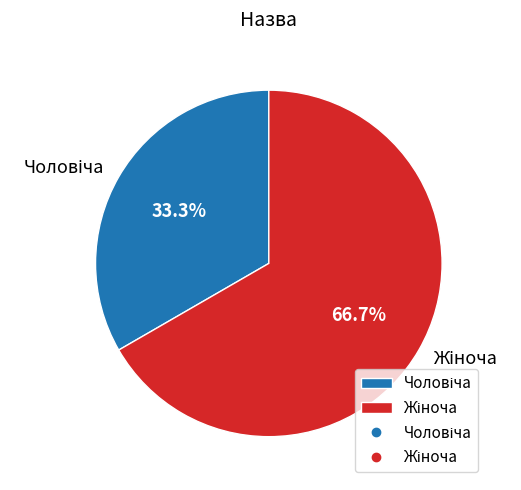

Is there any slice that represents more than half of the pie?

Yes